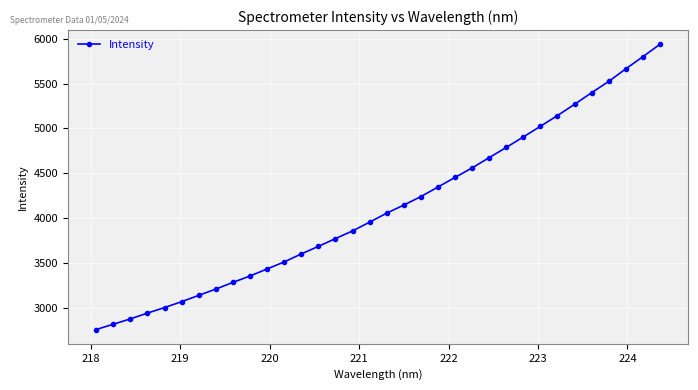

What is the sum of all values?

140172.4